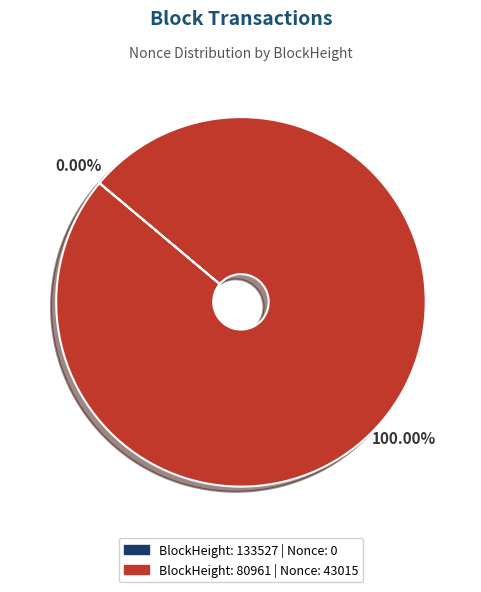

Is there any slice that represents more than half of the pie?

Yes